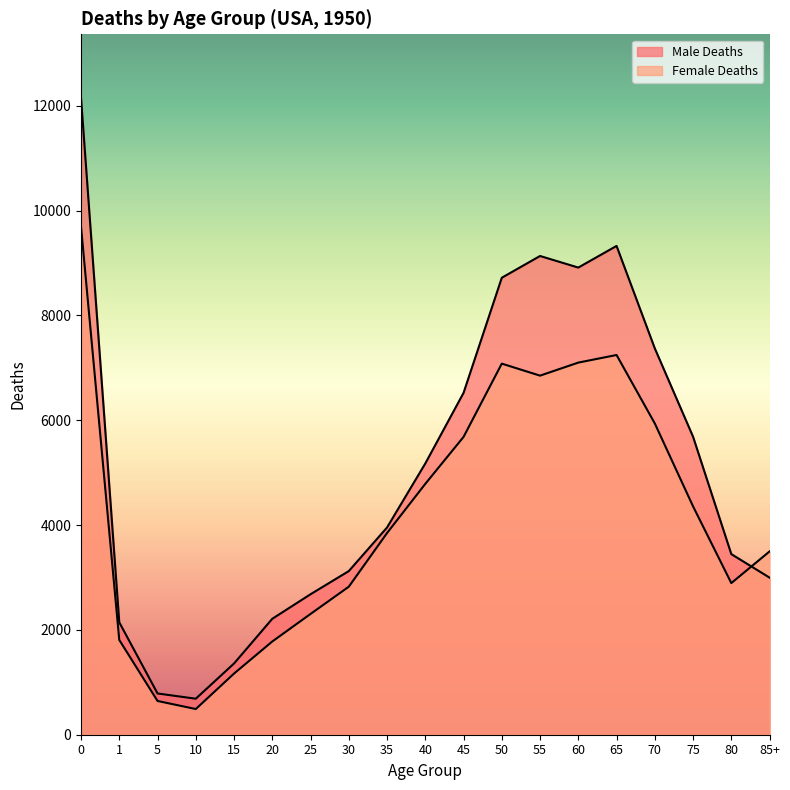

What is the value of the Male Deaths point at the 16th from the left?

7371